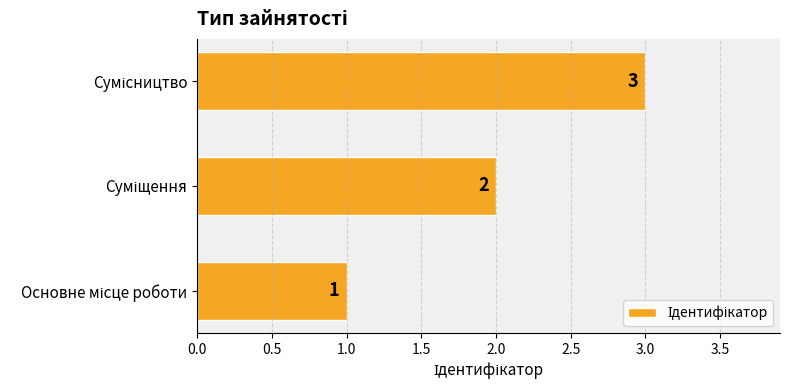

Count the values in the range 1 to 3.

3